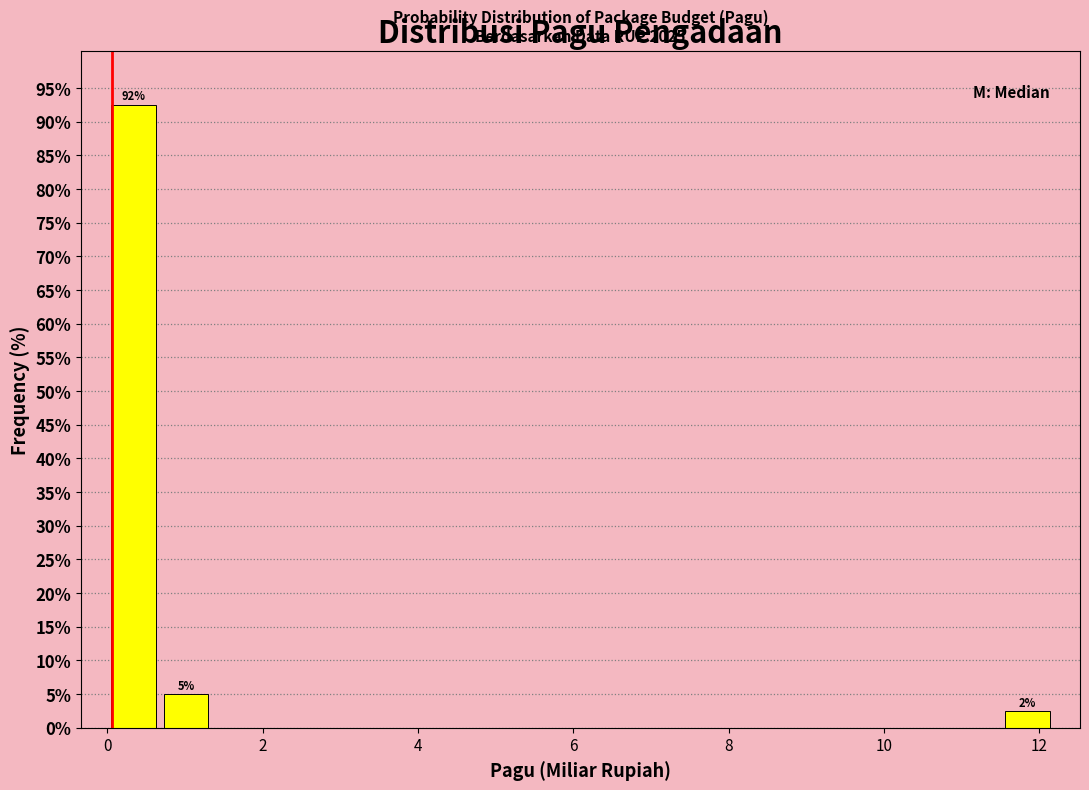

Around what value on the x-axis is the tallest bar? Give the approximate position of its centre, as read against the axis.

0.4